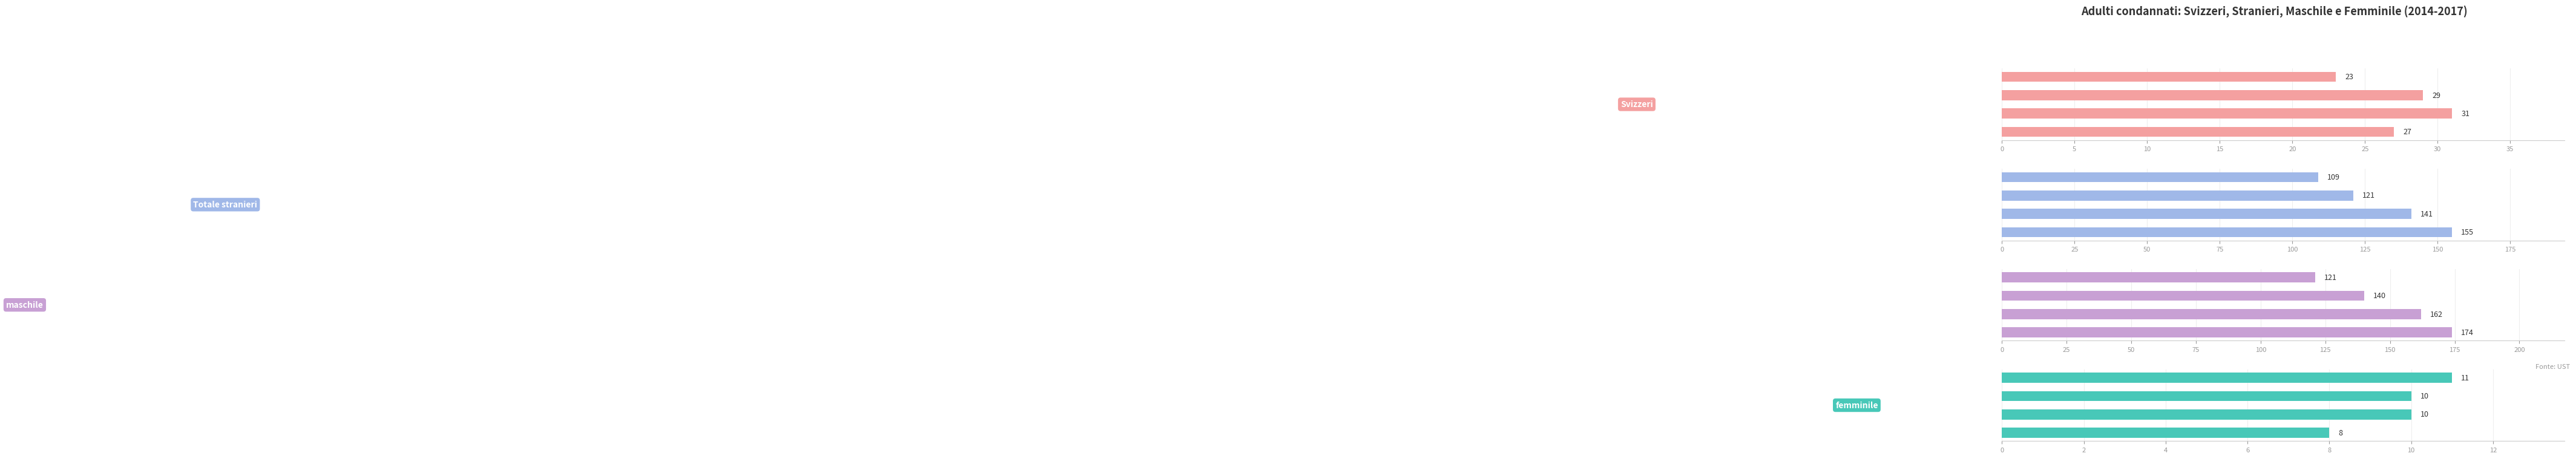

Between 10 and 15, which series saw the biggest shift?

maschile